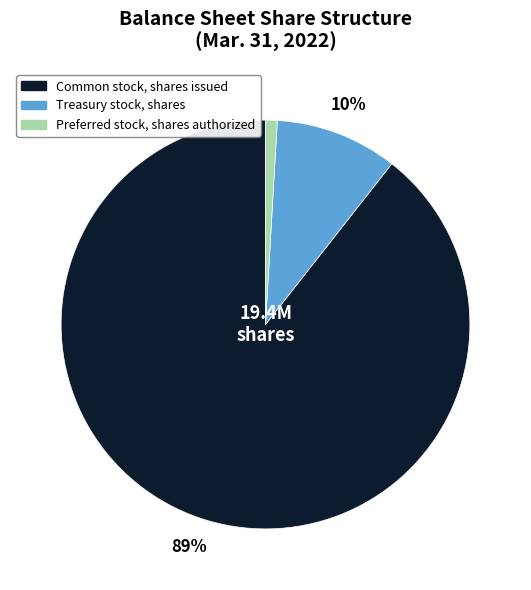

Does any single category account for the majority?

Yes